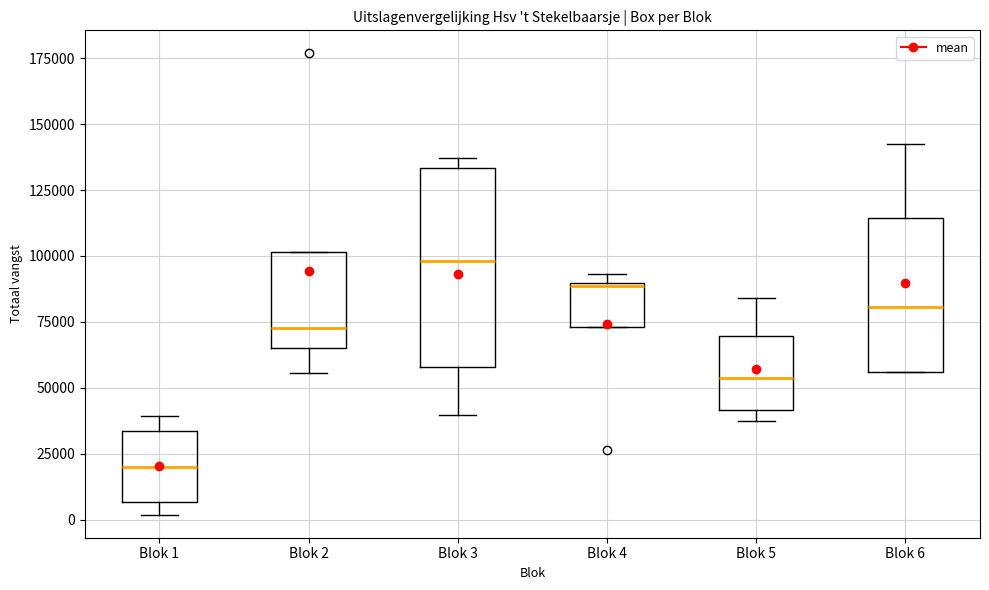

Reading left to right, read every box against the y-axis: the position of its median line, the range the box covers, and the ends of its whiskers. The values are not printed on the chart, so give them approximately, as read against the axis.

Blok 1: median 20000, box 5000 to 35000, whiskers 0 to 40000
Blok 2: median 75000, box 65000 to 100000, whiskers 55000 to 100000
Blok 3: median 100000, box 60000 to 135000, whiskers 40000 to 135000 (just above the box's upper edge)
Blok 4: median 90000, box 75000 to 90000, whiskers 75000 to 95000
Blok 5: median 55000, box 40000 to 70000, whiskers 35000 to 85000
Blok 6: median 80000, box 55000 to 115000, whiskers 55000 to 145000